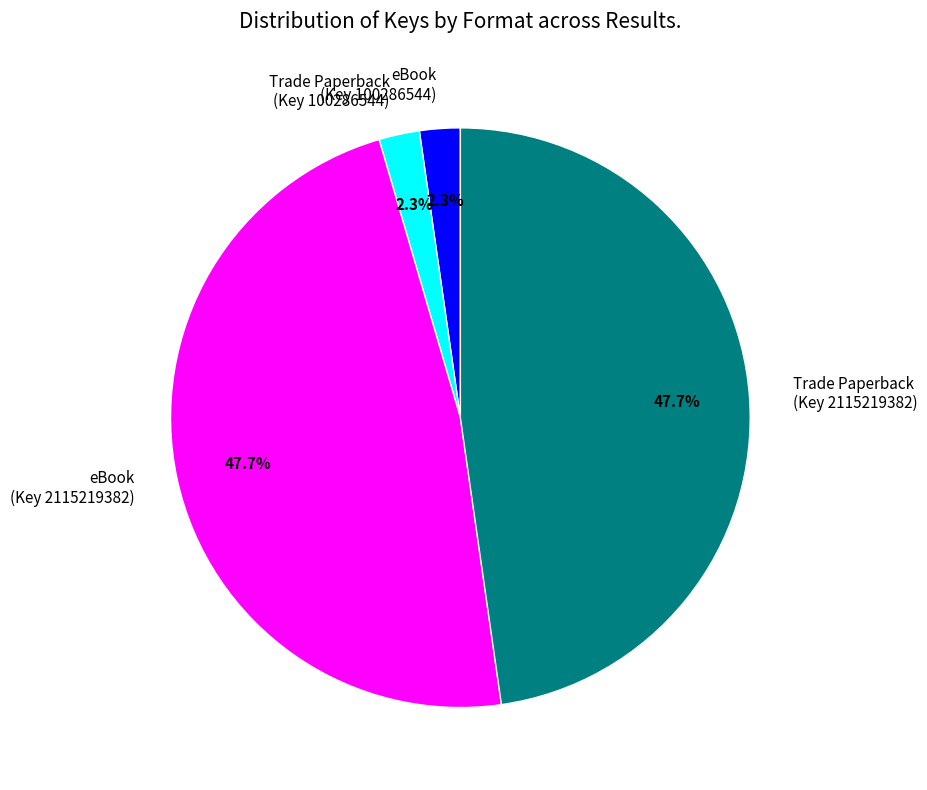

Which has a higher value, Trade Paperback (Key 2115219382) or eBook (Key 100286544)?

Trade Paperback (Key 2115219382)